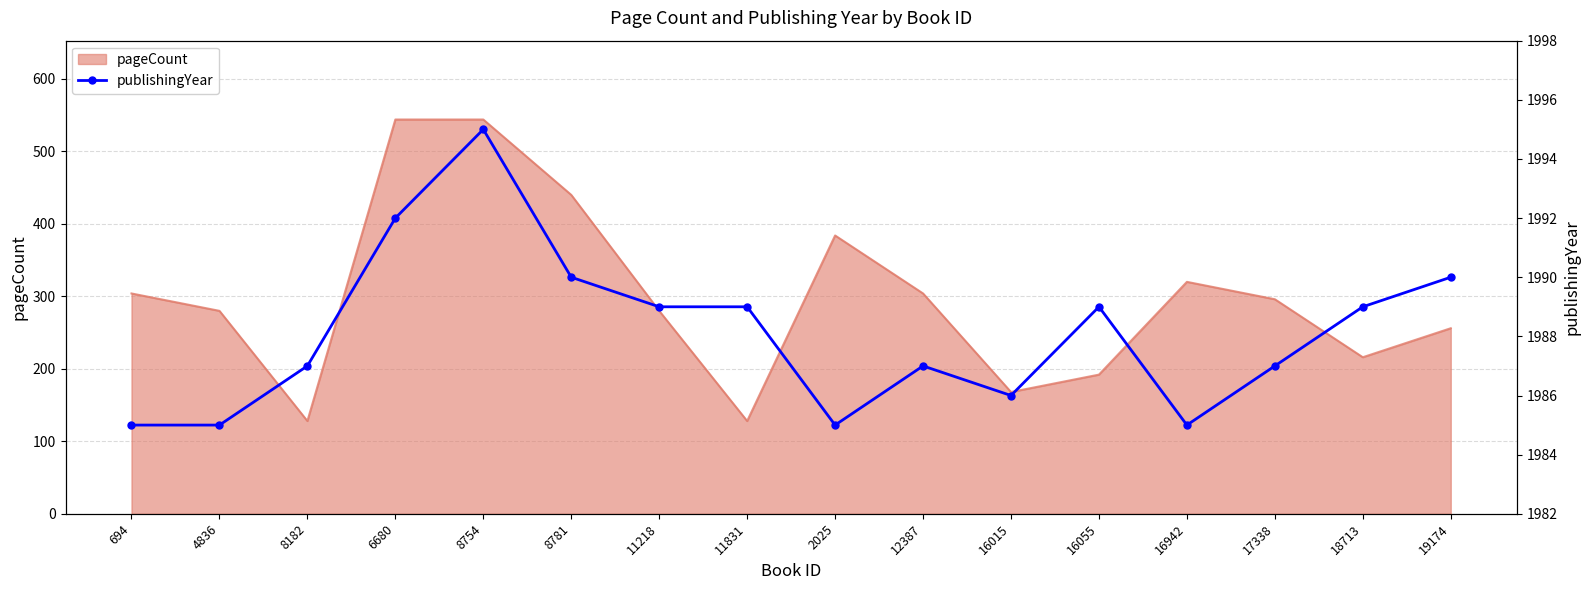

How many interior local valleys (lower than both neighbors) does the data have?

3